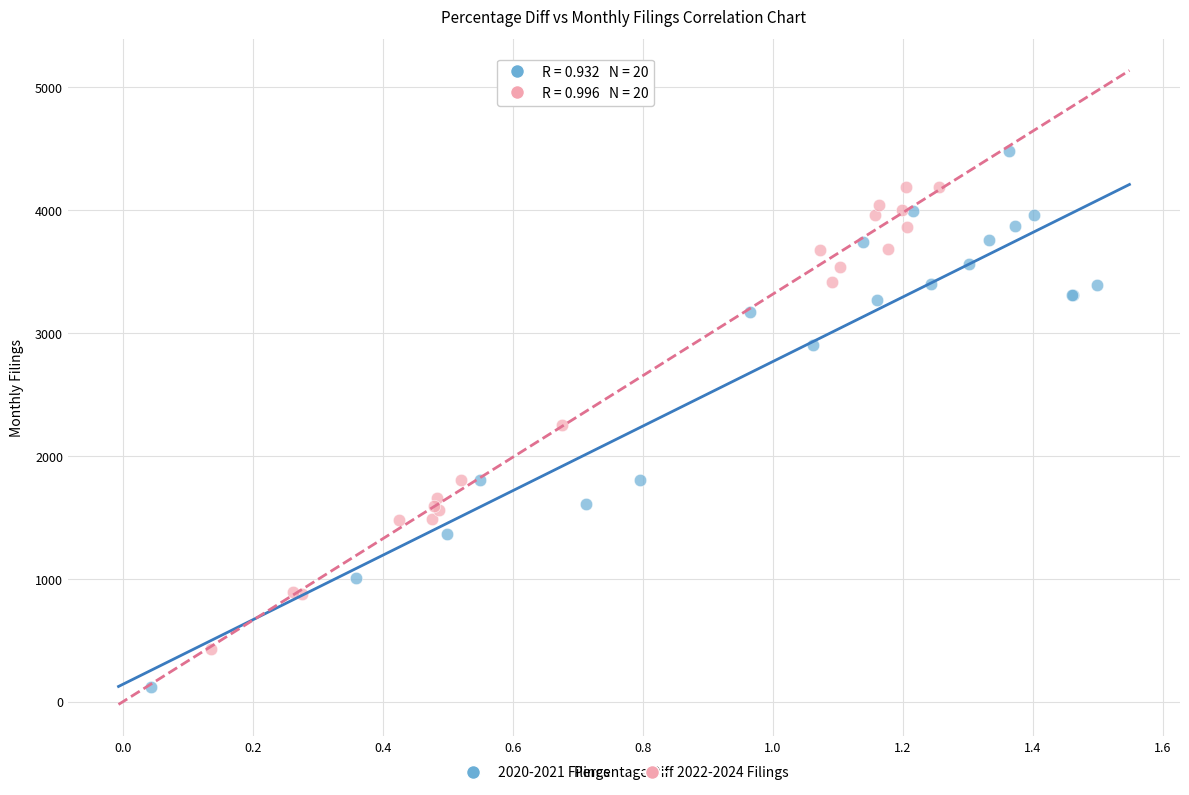

What are all the series names shown in the legend?

2020-2021 Filings, 2022-2024 Filings